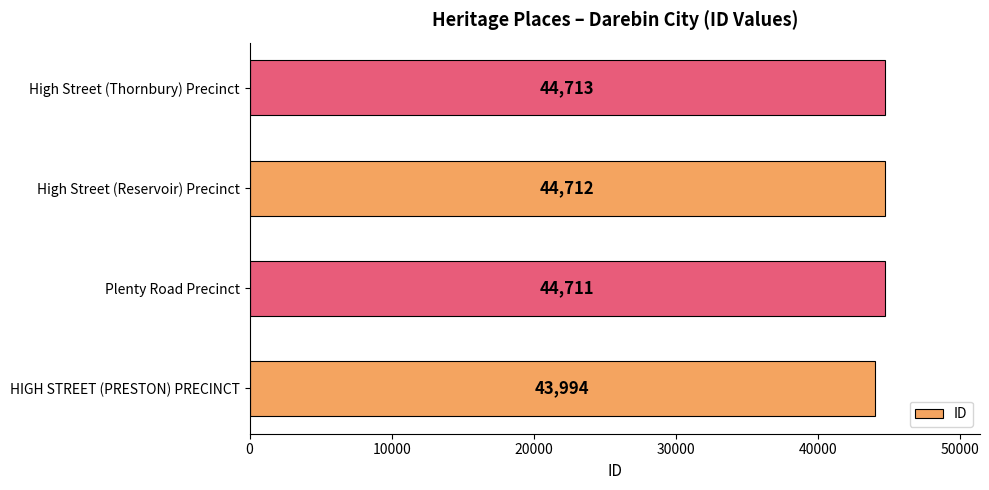

Is it true that the value at High Street (Reservoir) Precinct is 44712?

True